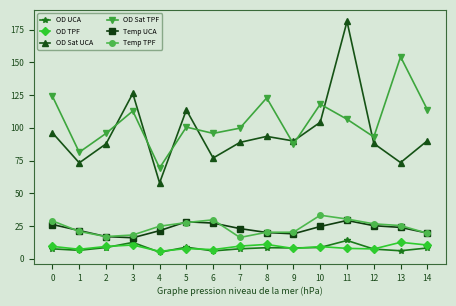

How many lines are shown in the chart?

6